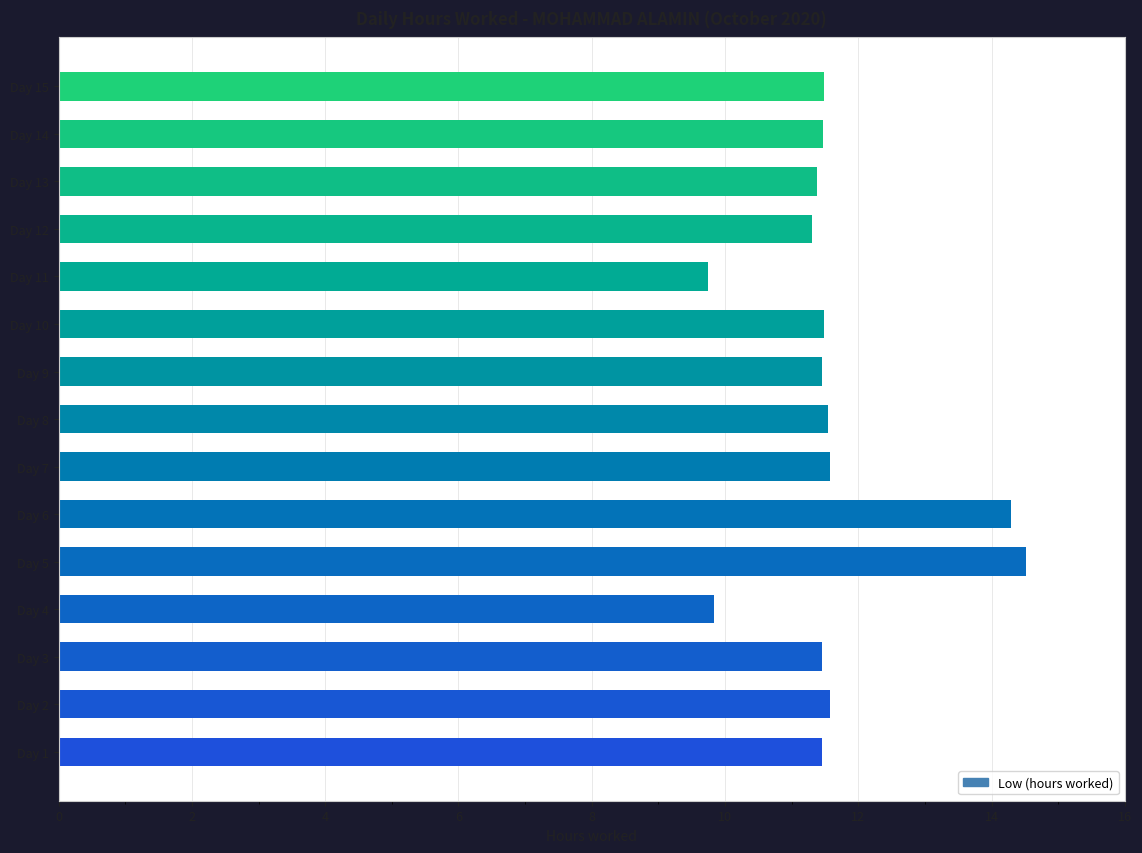

How many data points are above 11?

13